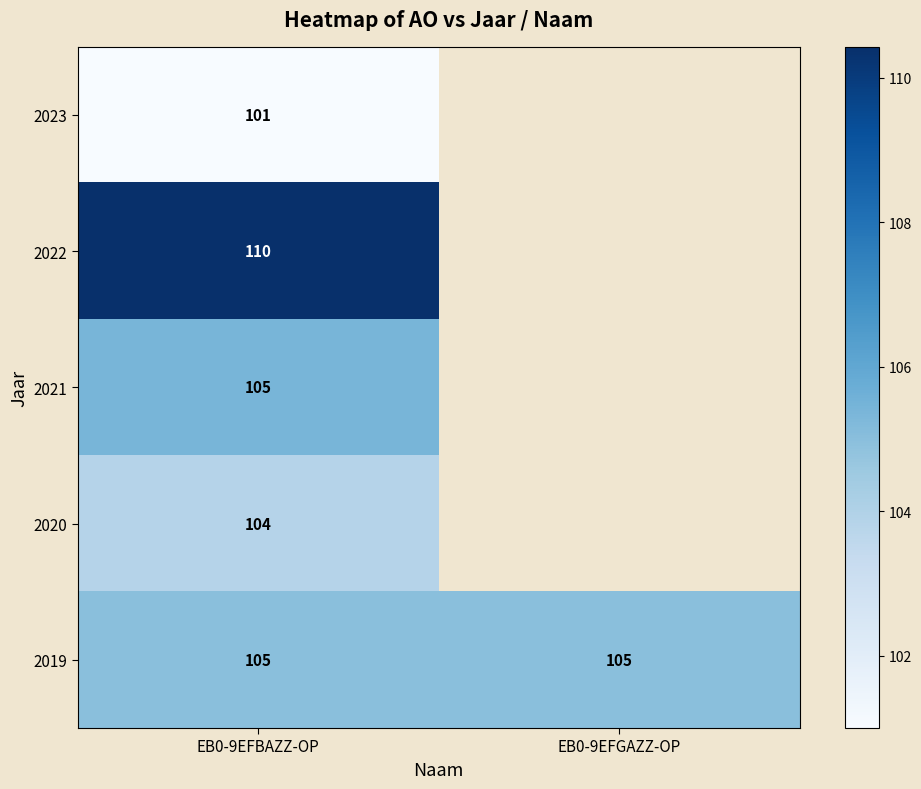

Is it true that 2019 equals 47 at EB0-9EFBAZZ-OP?

False